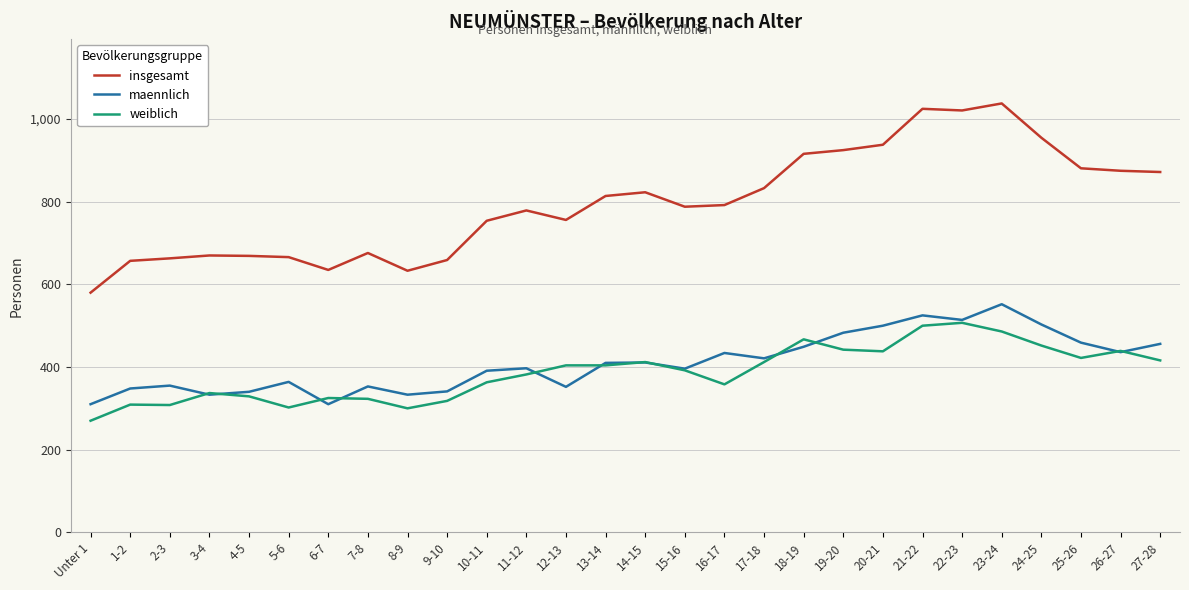

At which label does insgesamt reach its minimum?

Unter 1